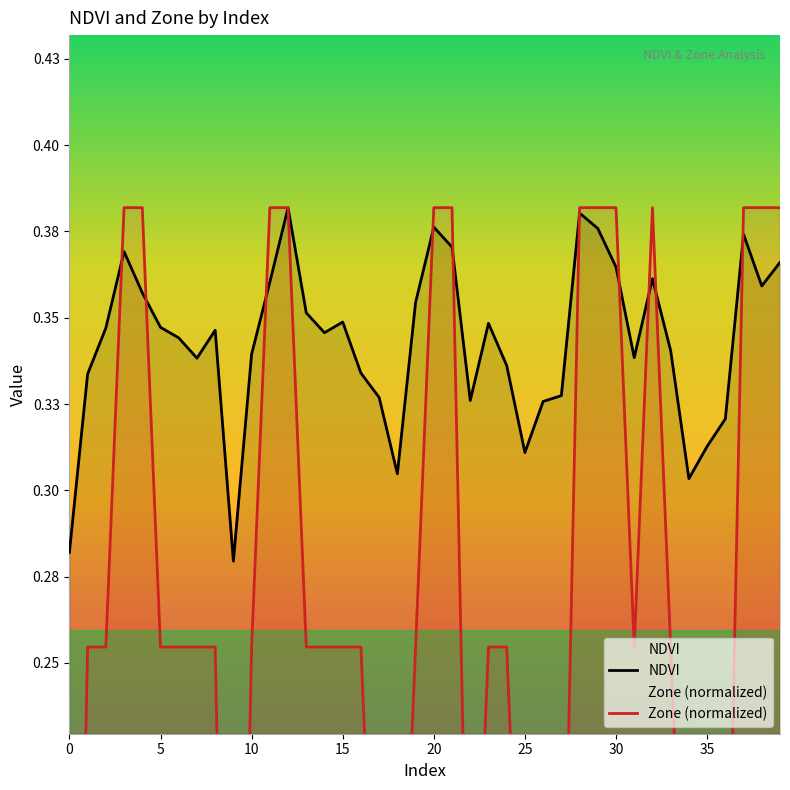

Which series has the largest total across all categories?

NDVI